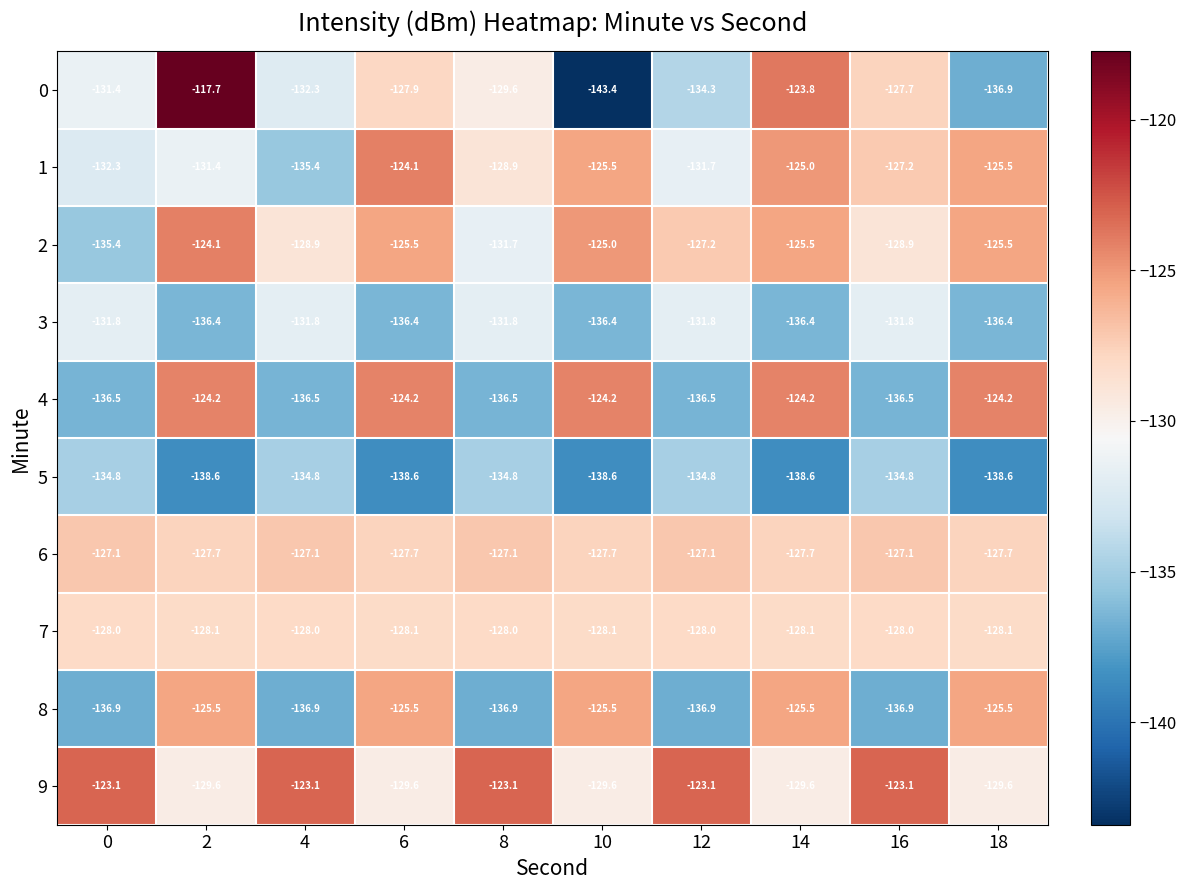

What is the difference between the highest and lowest values at 0?

13.8